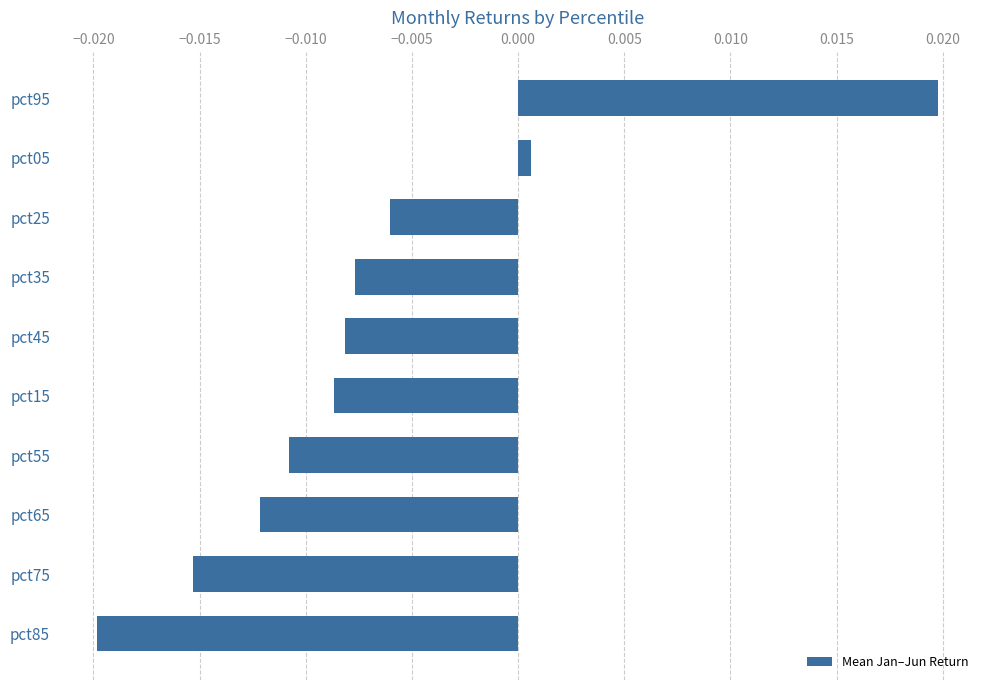

What position from the top is pct55?

7